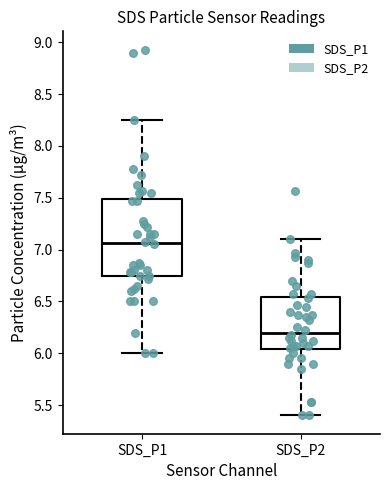

Which box's median line is the highest?

SDS_P1